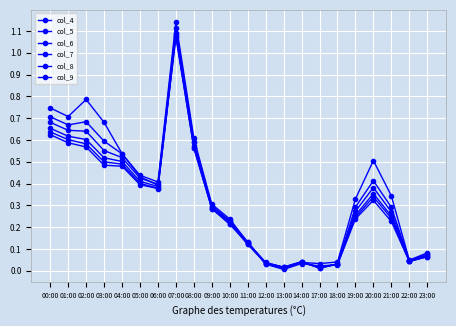

At how many categories does at least one series exceed 0?

22